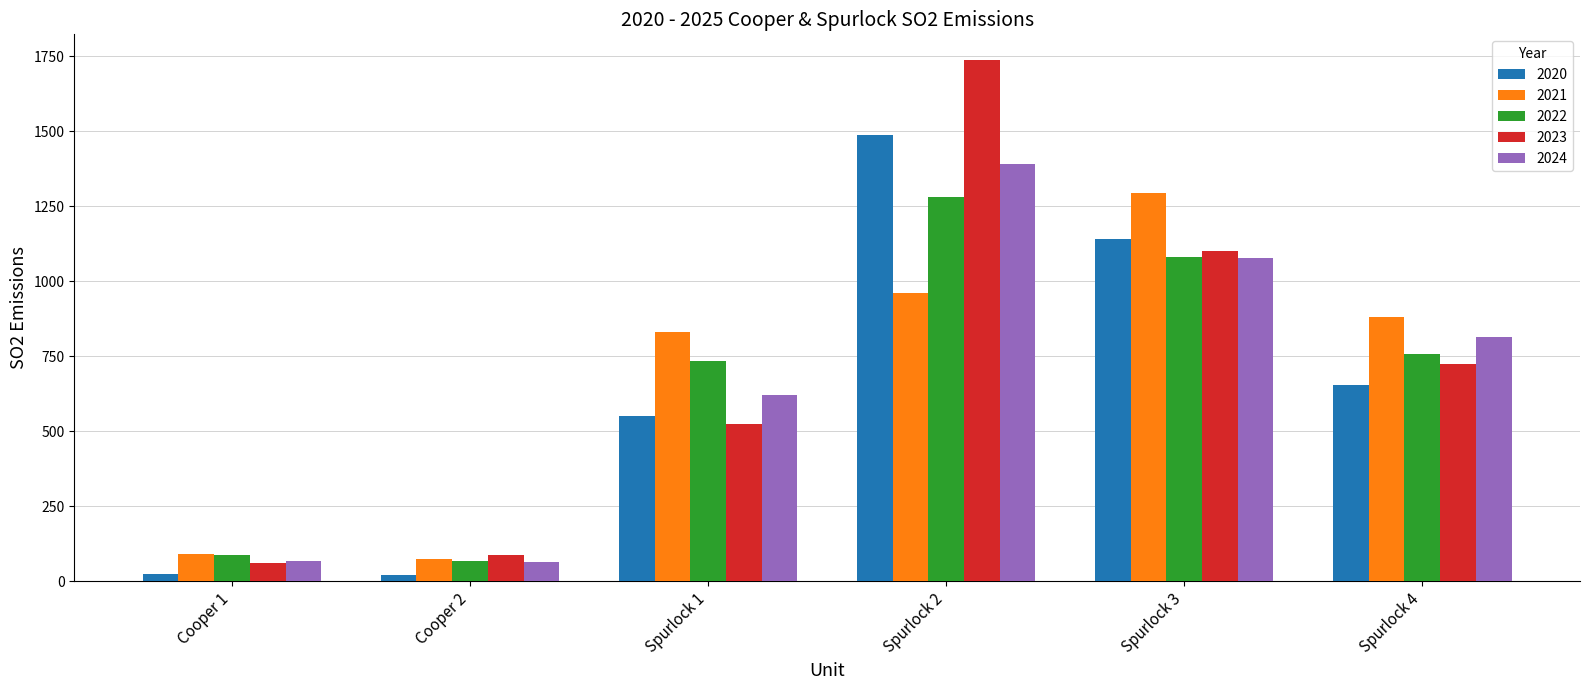

How many bars are there in total?

30